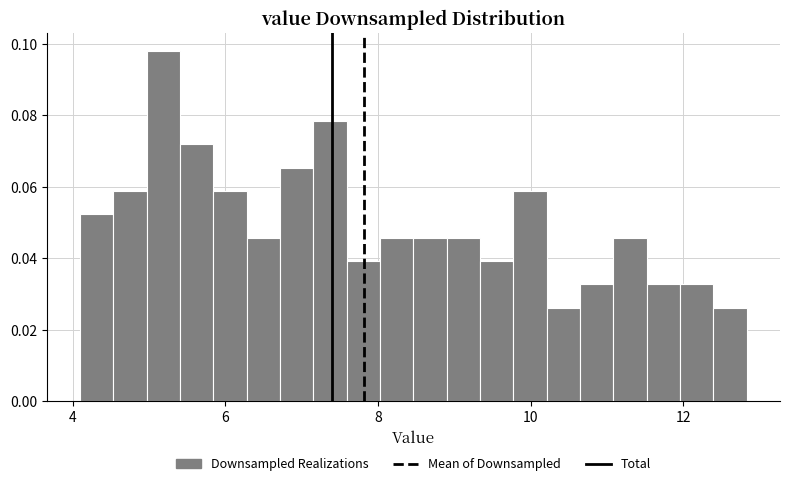

Read against the x-axis, roughly where is the centre of the tallest bar?

5.2